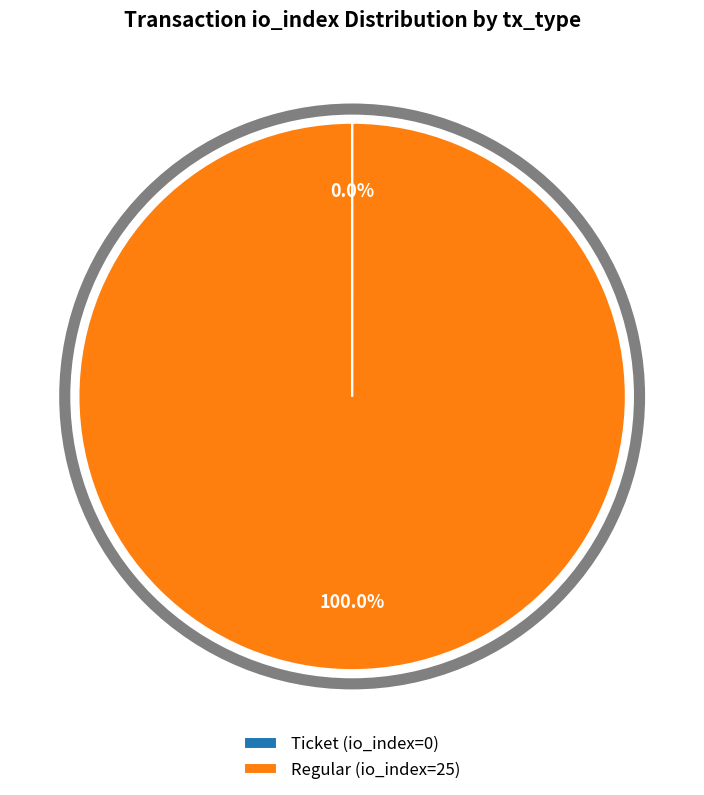

Which slice is the largest?

Regular (io_index=25)